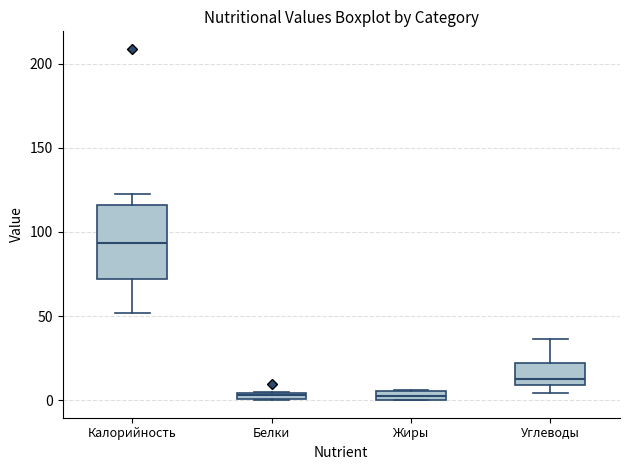

Which box is the tallest, from its lower edge to its upper edge?

Калорийность